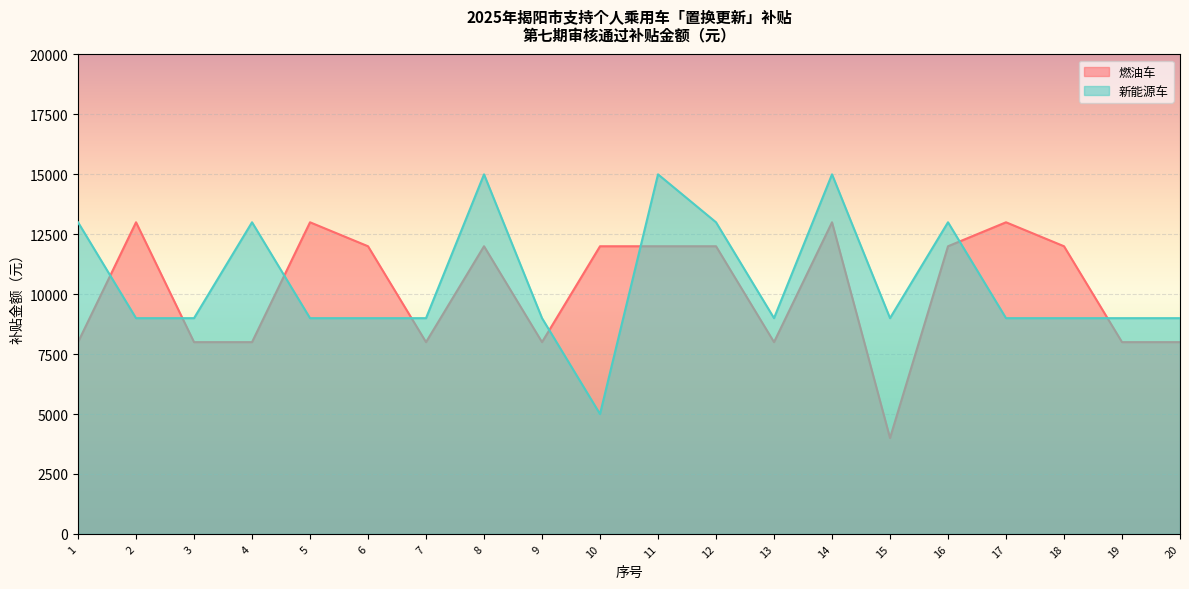

List the series in order of their peak value, highest first.

新能源车, 燃油车